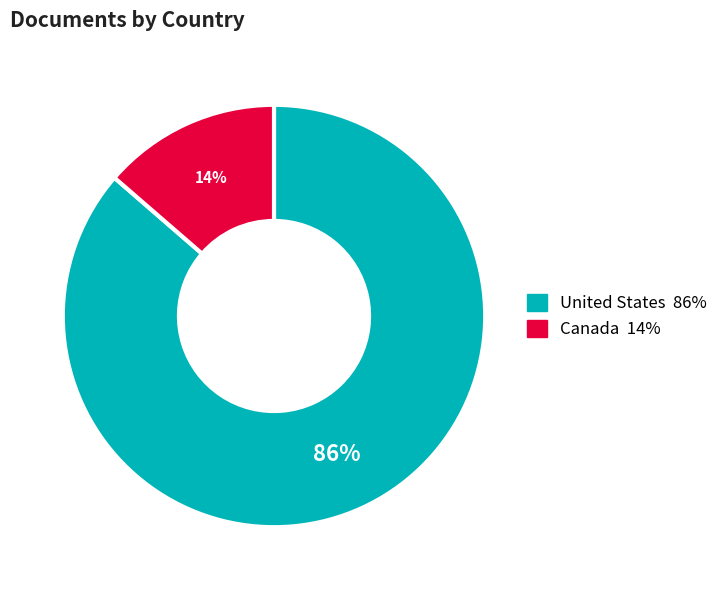

Do United States and Canada together represent more than half of the pie?

Yes